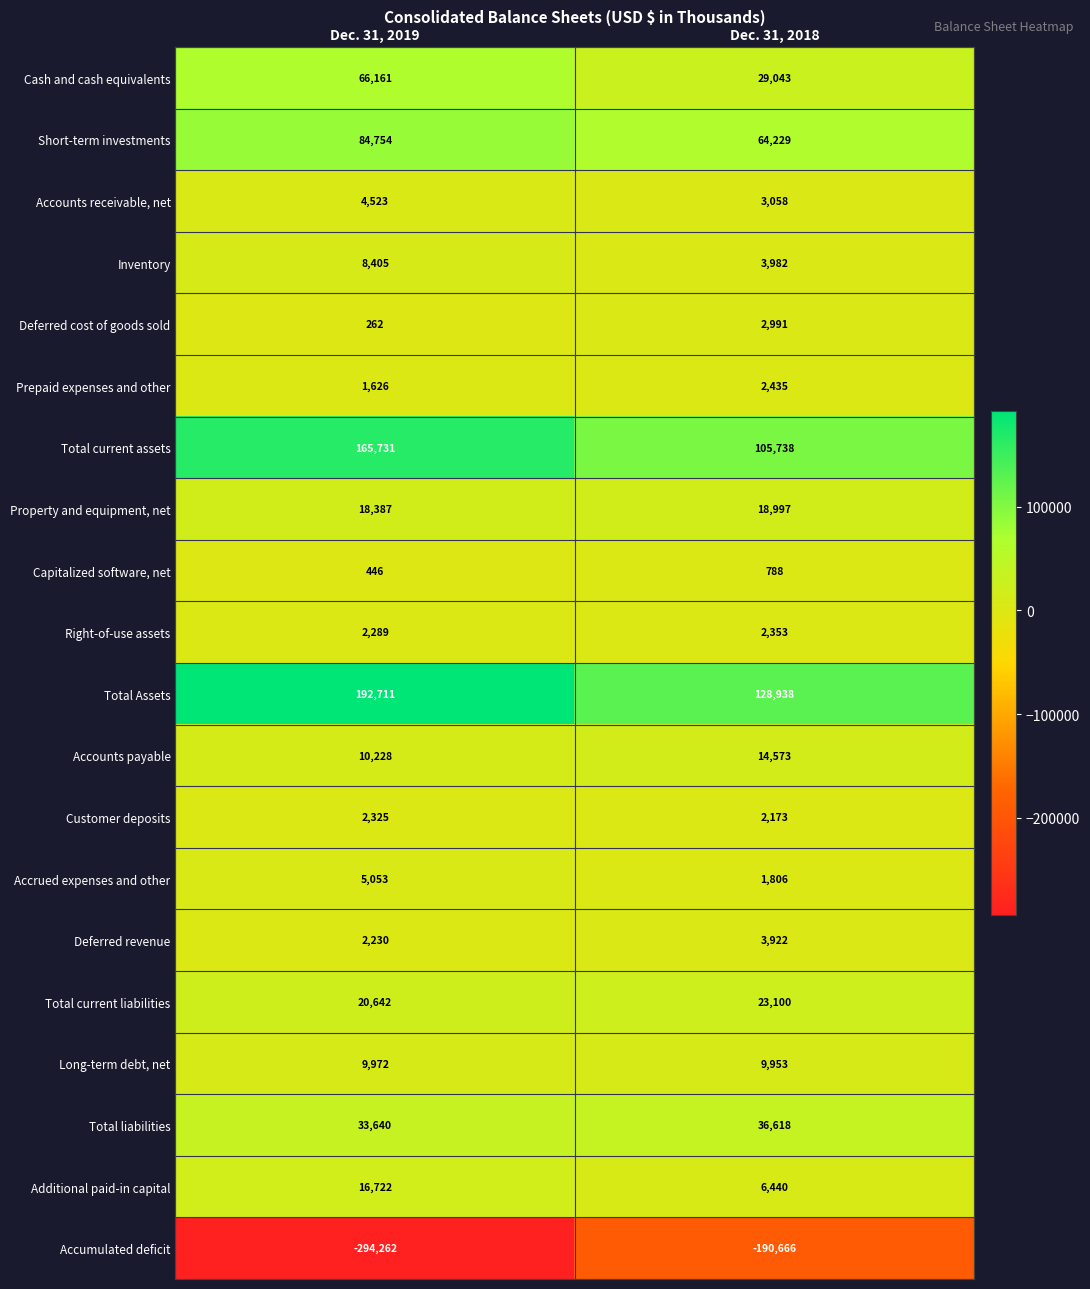

Which series changed the most between Dec. 31, 2019 and Dec. 31, 2018?

Accumulated deficit